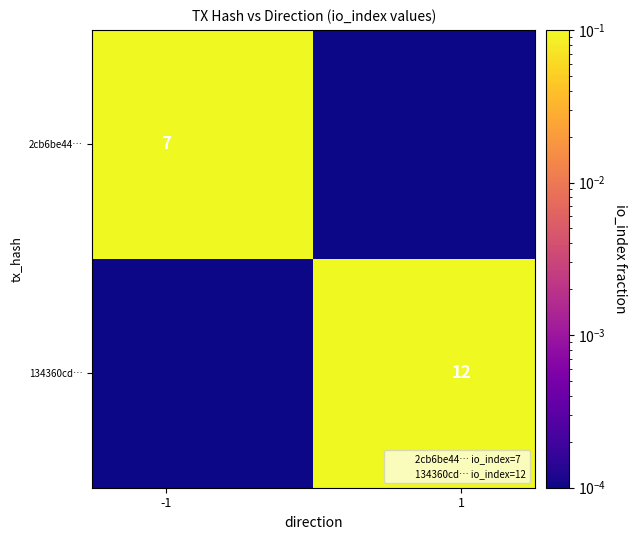

Count the number of data series in this chart.

2